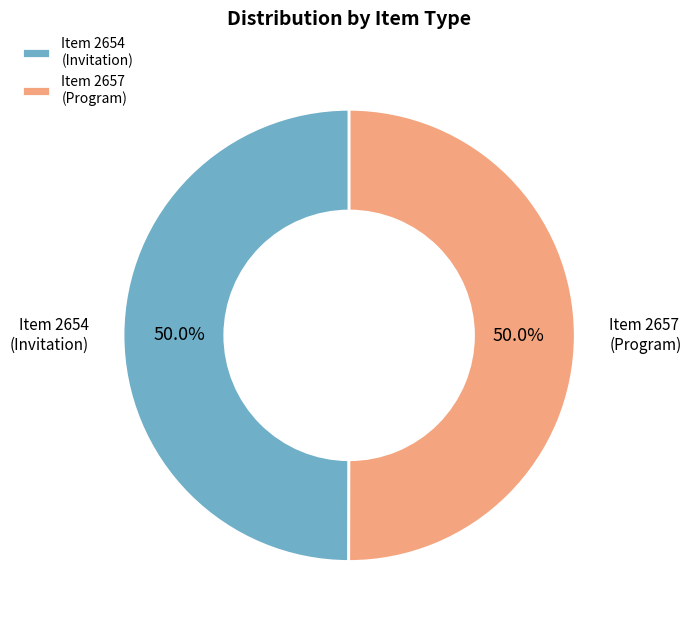

What is the ratio of the value at Item 2657 (Program) to the value at Item 2654 (Invitation)?

1.0